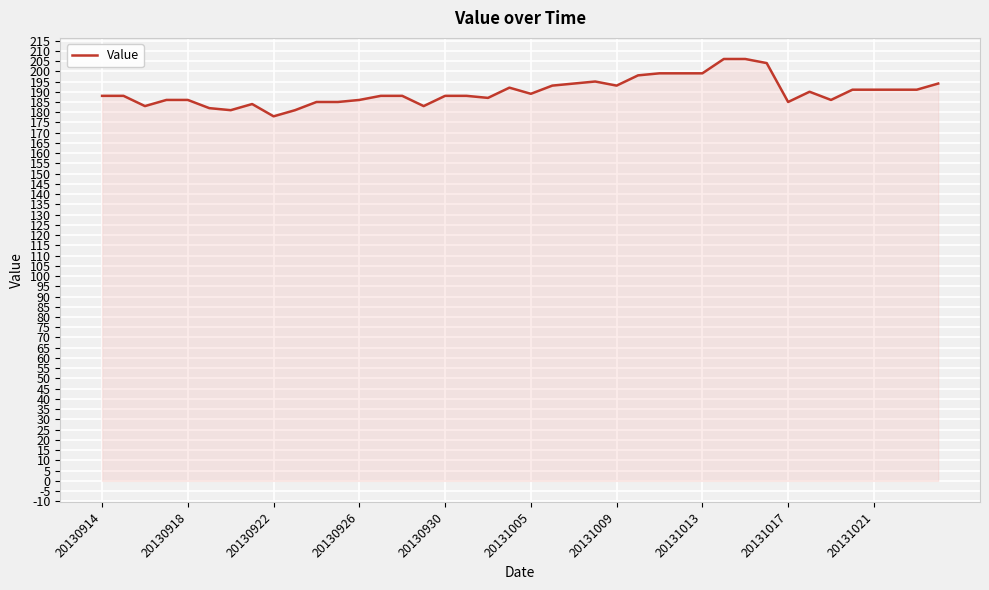

What is the smallest value displayed?

178